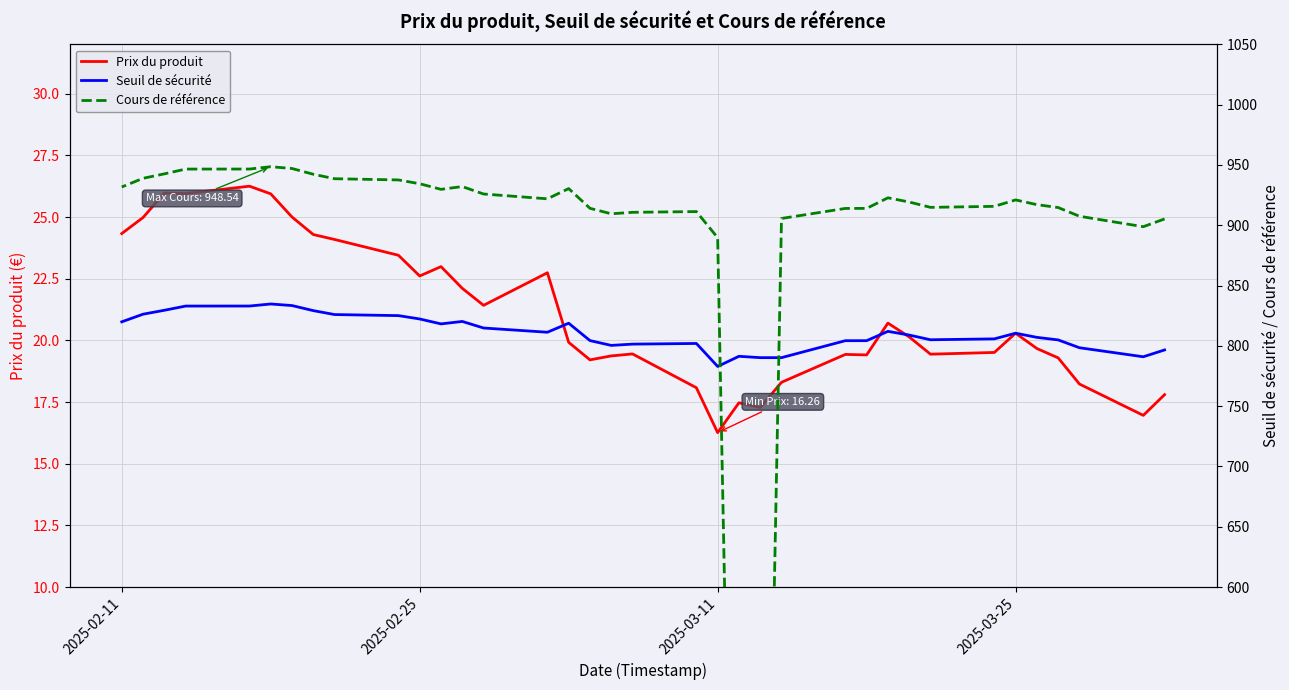

What position from the right is 2025-02-25?

11